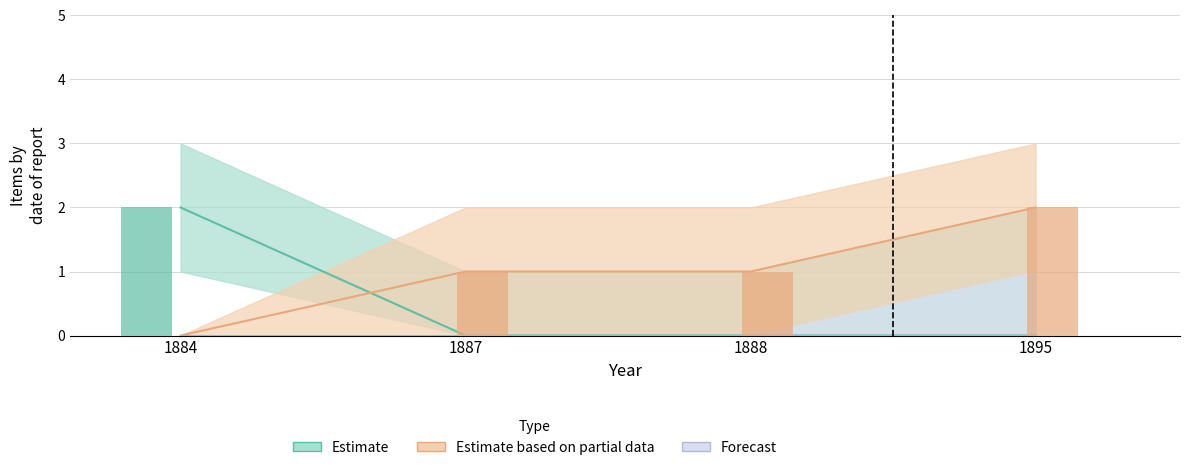

At which label does Estimate based on partial data reach its peak?

1895